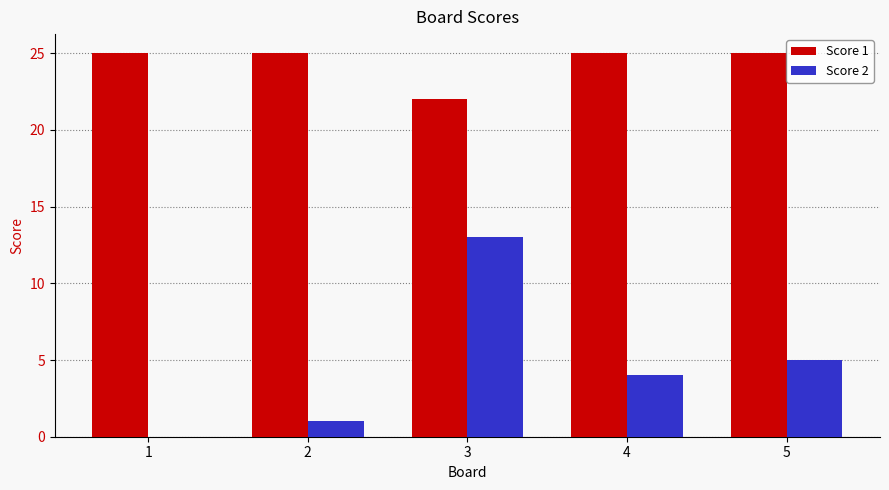

Between 1 and 5, which series saw the biggest shift?

Score 2